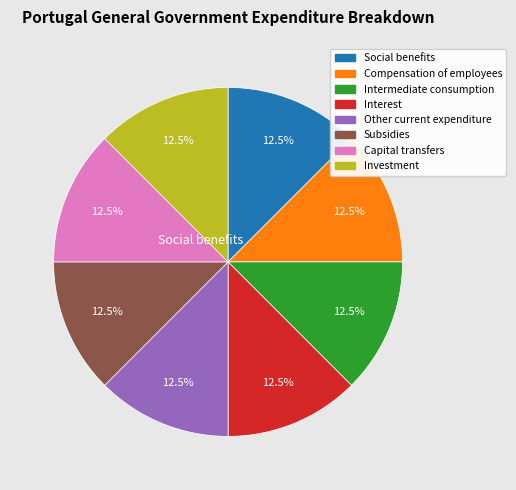

To the nearest percent, what is the average slice percentage?

12%